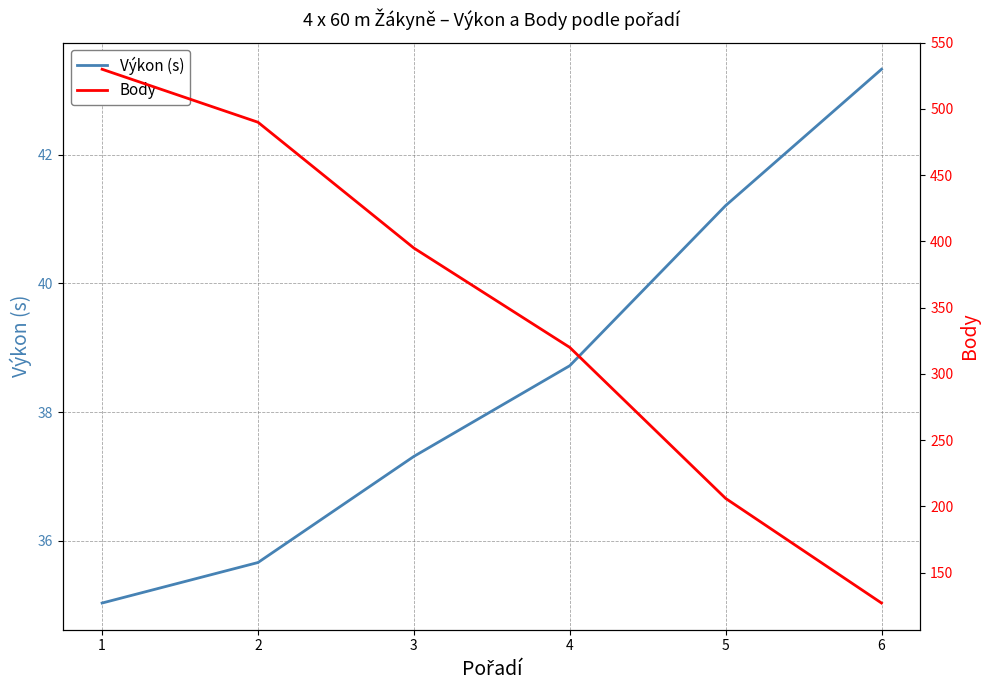

Reading left to right, what are all the values shown in this chart?

Výkon (s): 1=35.0	2=35.7	3=37.3	4=38.7	5=41.2	6=43.3
Body: 1=530.0	2=490.0	3=395.0	4=320.0	5=206.0	6=127.0